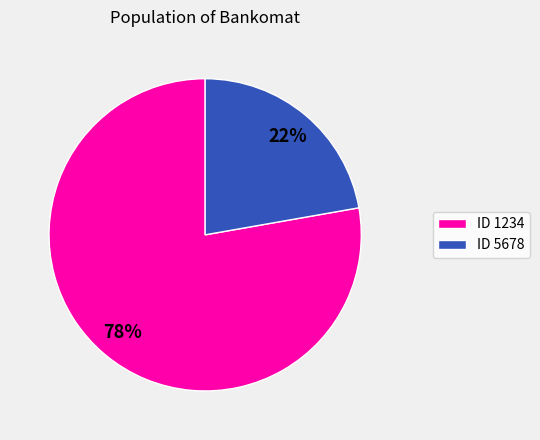

The ID 5678 slice represents 22% of the pie. True or false?

True